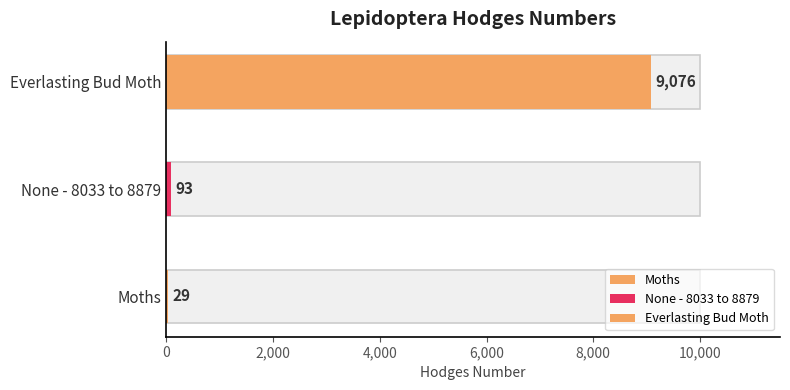

What is the label of the 3rd bar from the left?

Everlasting Bud Moth